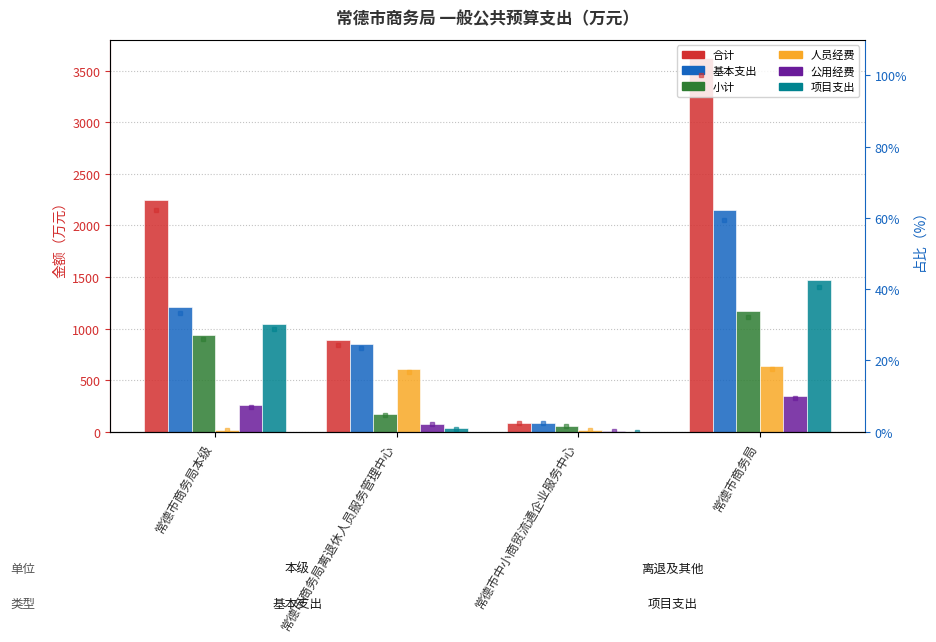

At which category is the sum across all series the highest?

常德市商务局